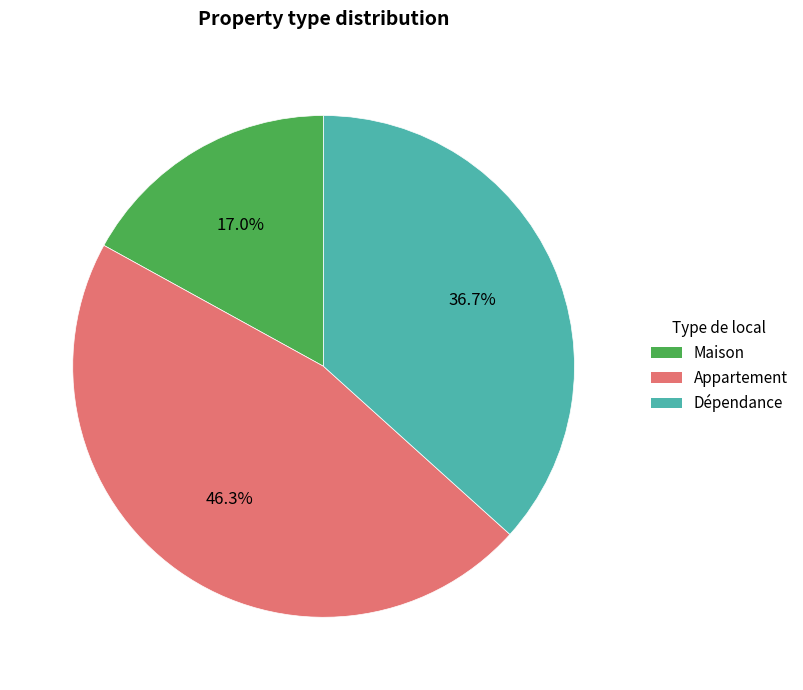

To the nearest percent, what is the combined percentage of Appartement and Maison?

63%